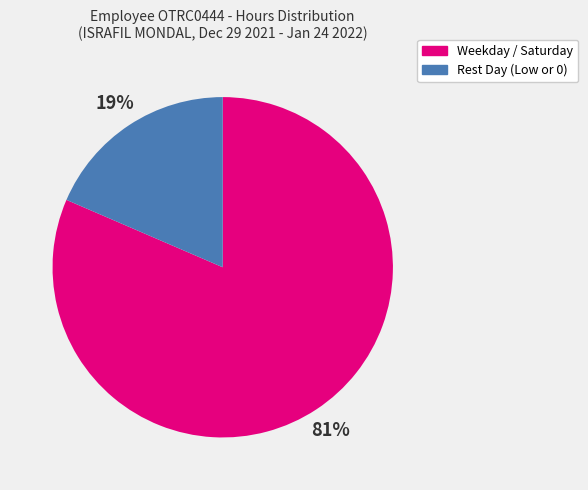

What is the majority slice?

Weekday / Saturday